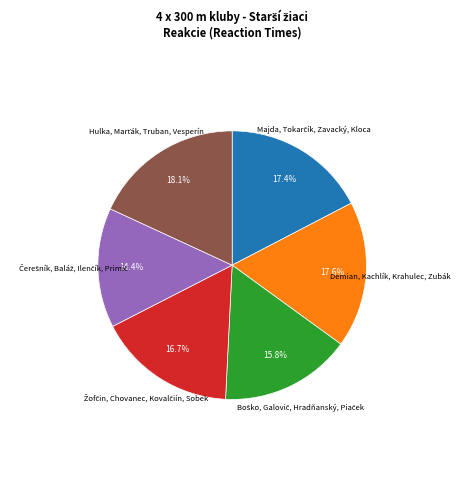

Is there a majority slice in this chart?

No